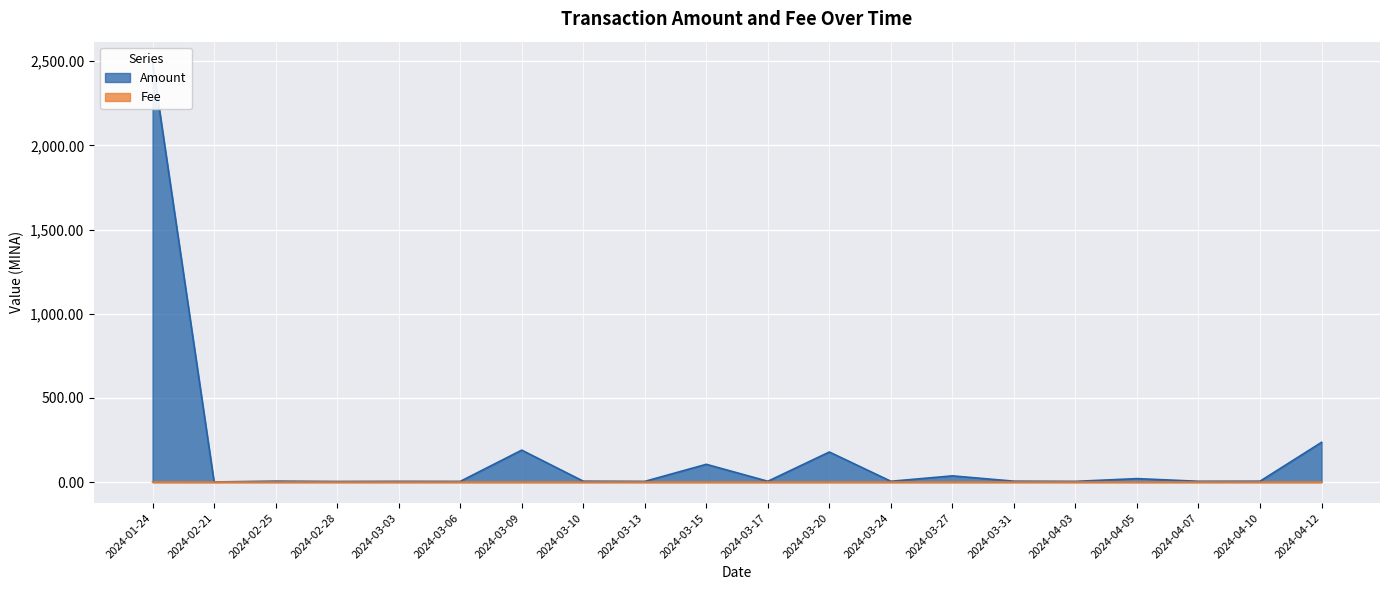

What is the label of the 4th point from the right?

2024-04-05